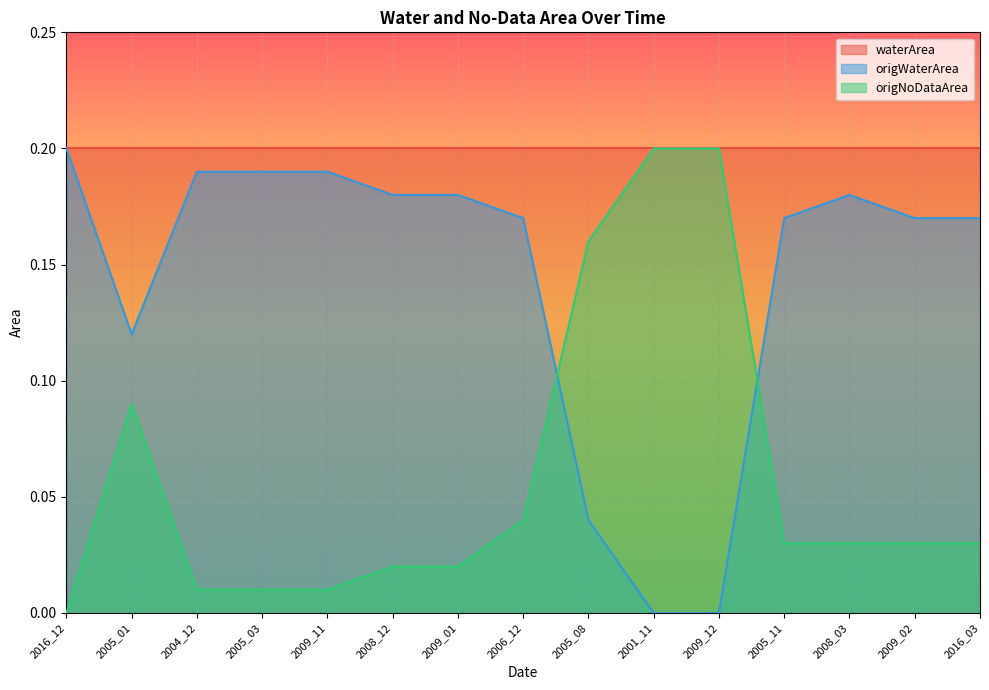

Where is origNoDataArea nearest to the value 0?

2016_12